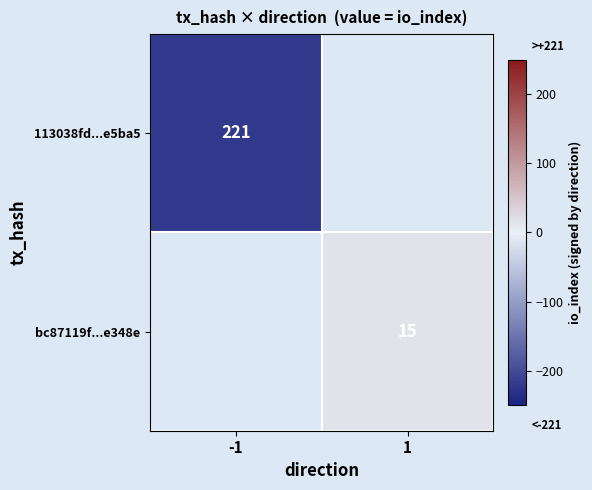

The 113038fd...e5ba5 series shows 376 at -1. True or false?

False